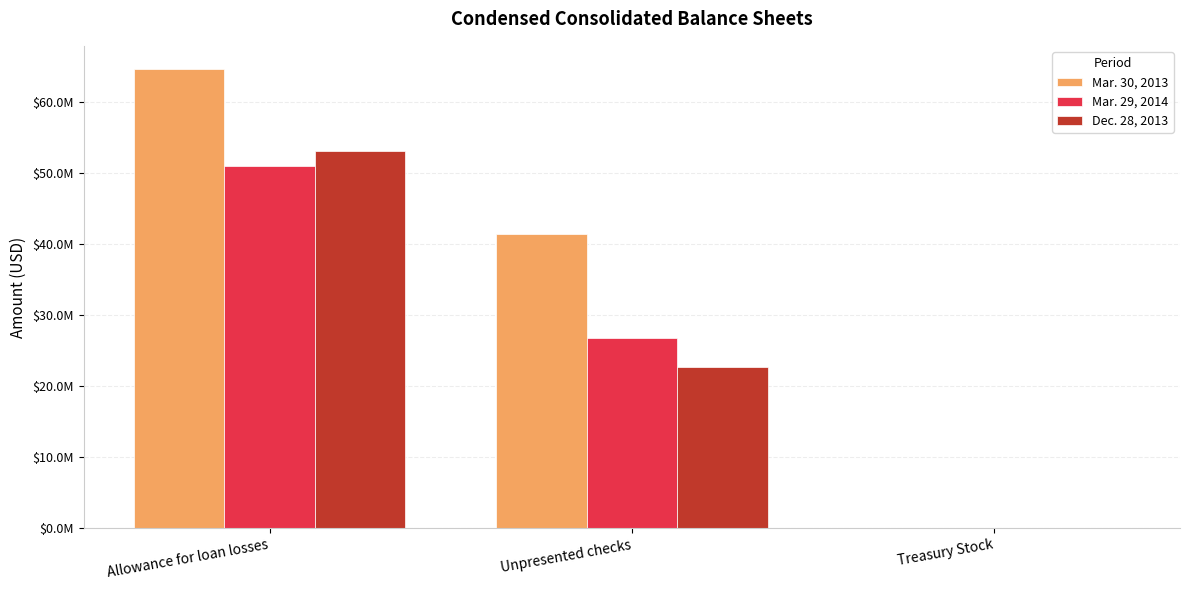

Are the bars horizontal?

No